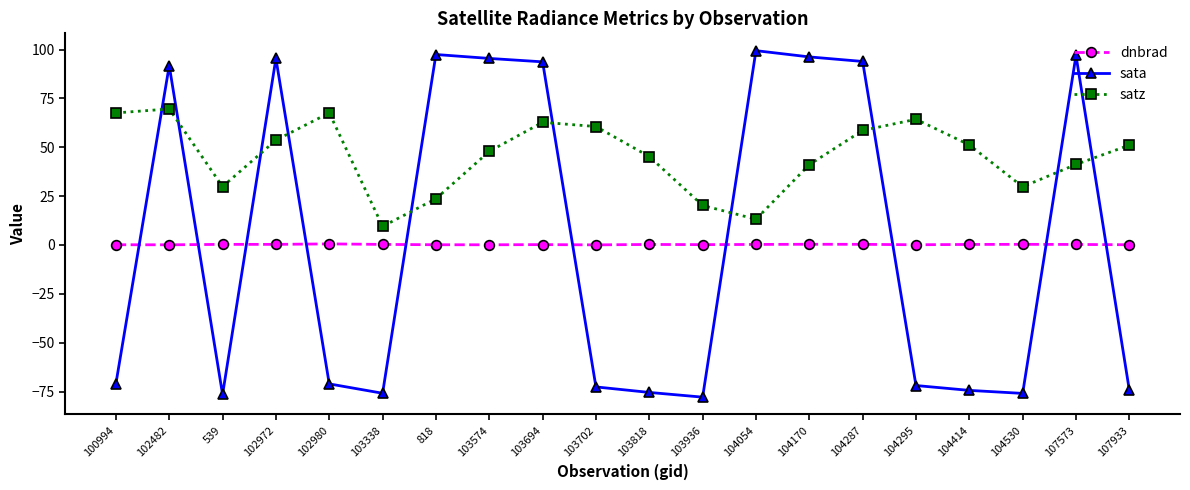

Is the value of satz at 104287 greater than the value of sata at 103702?

Yes